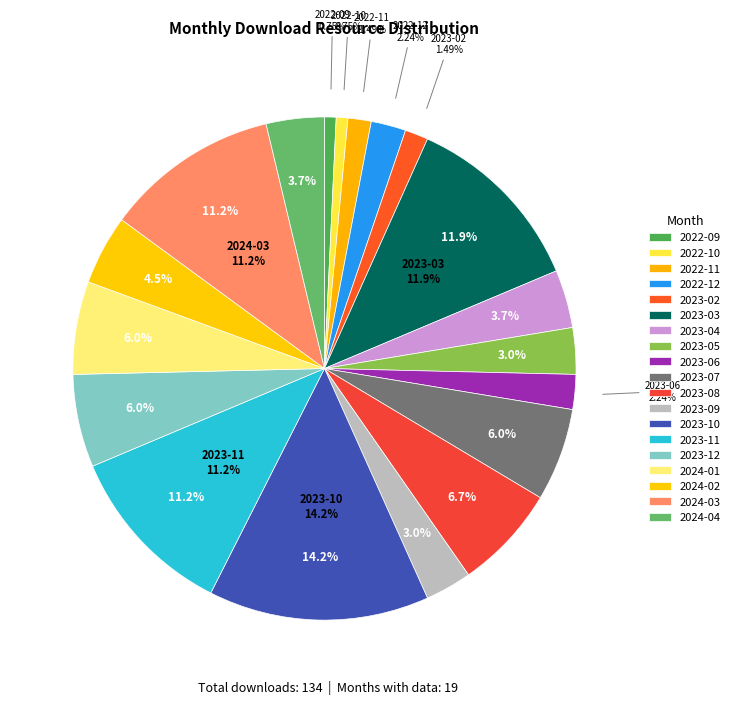

To the nearest percent, what percentage of the pie is 2024-01?

6%